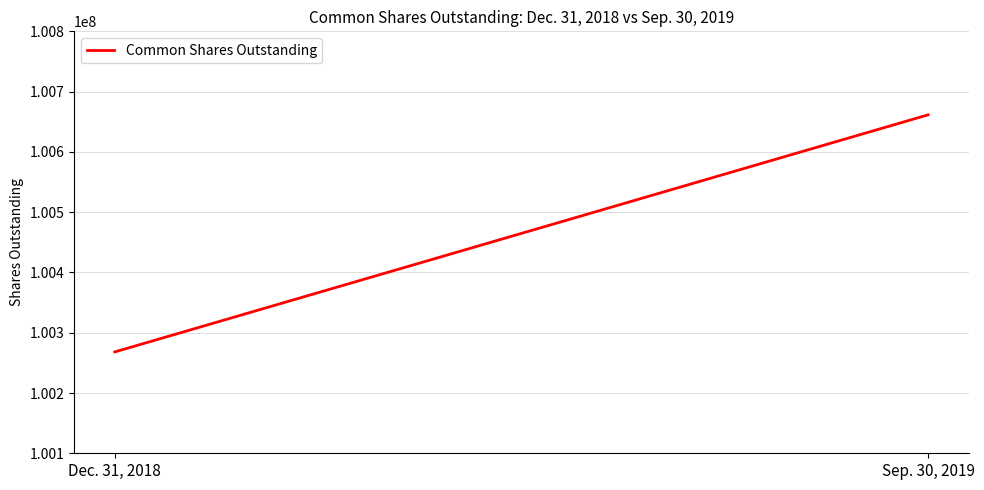

What is the change in value from Dec. 31, 2018 to Sep. 30, 2019?

+393296